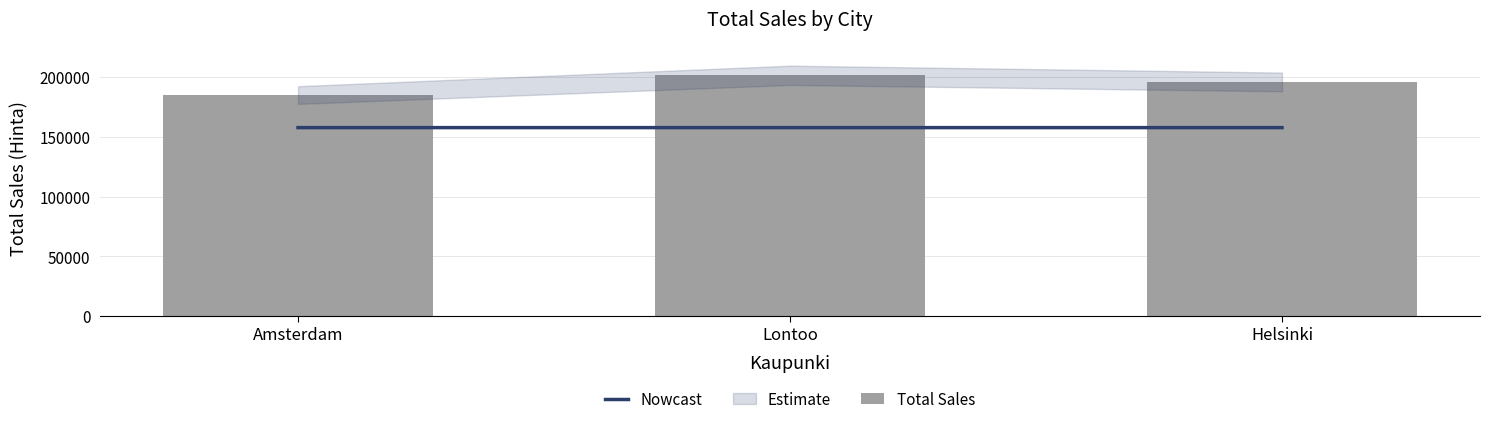

The value of Total Sales at Lontoo is 123315.6. True or false?

False